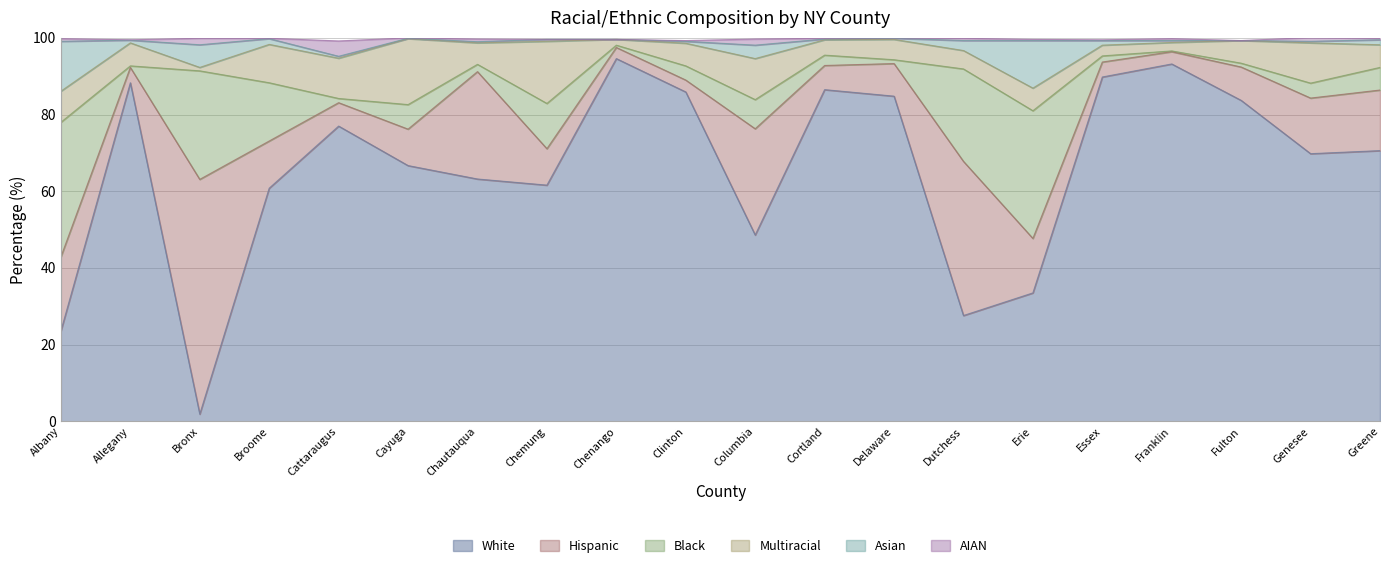

What is the greatest value displayed?

94.6